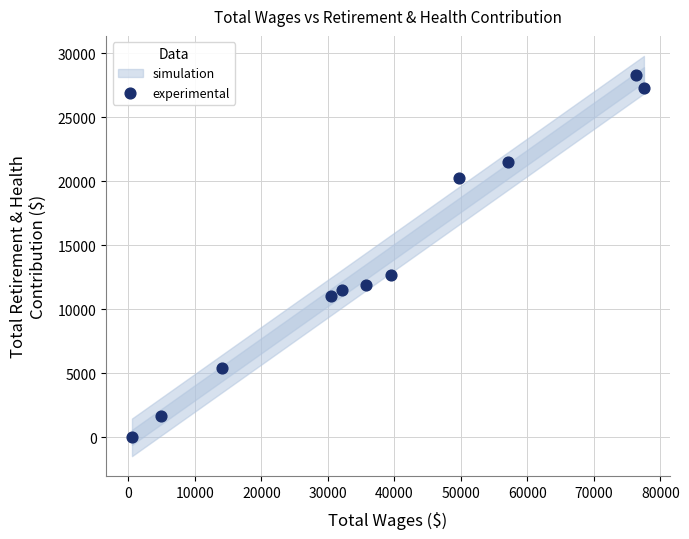

What is the average Y value?

13767